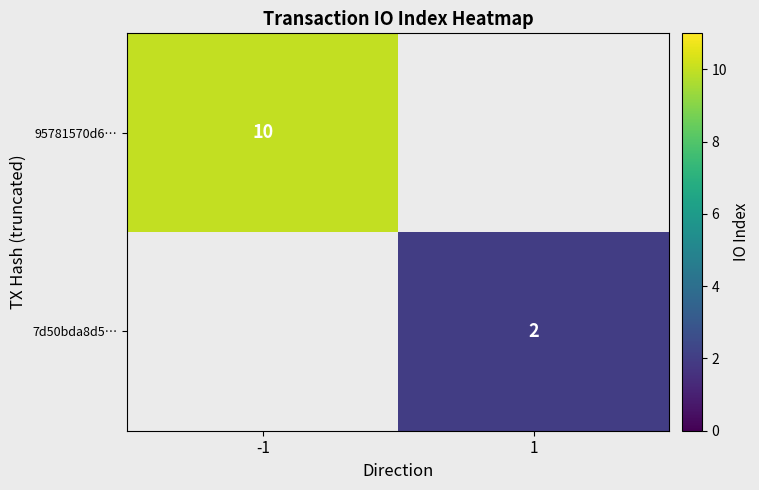

The 95781570d6… series shows 10 at -1. True or false?

True